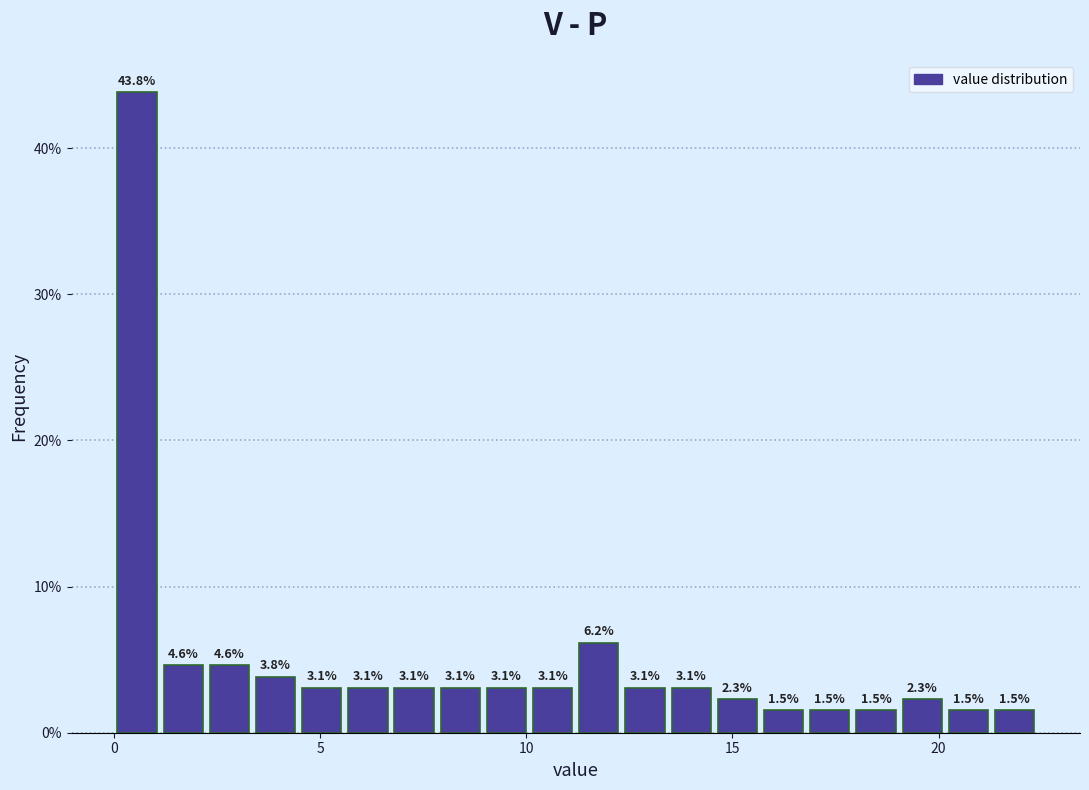

Read against the x-axis, roughly where is the centre of the tallest bar?

0.5